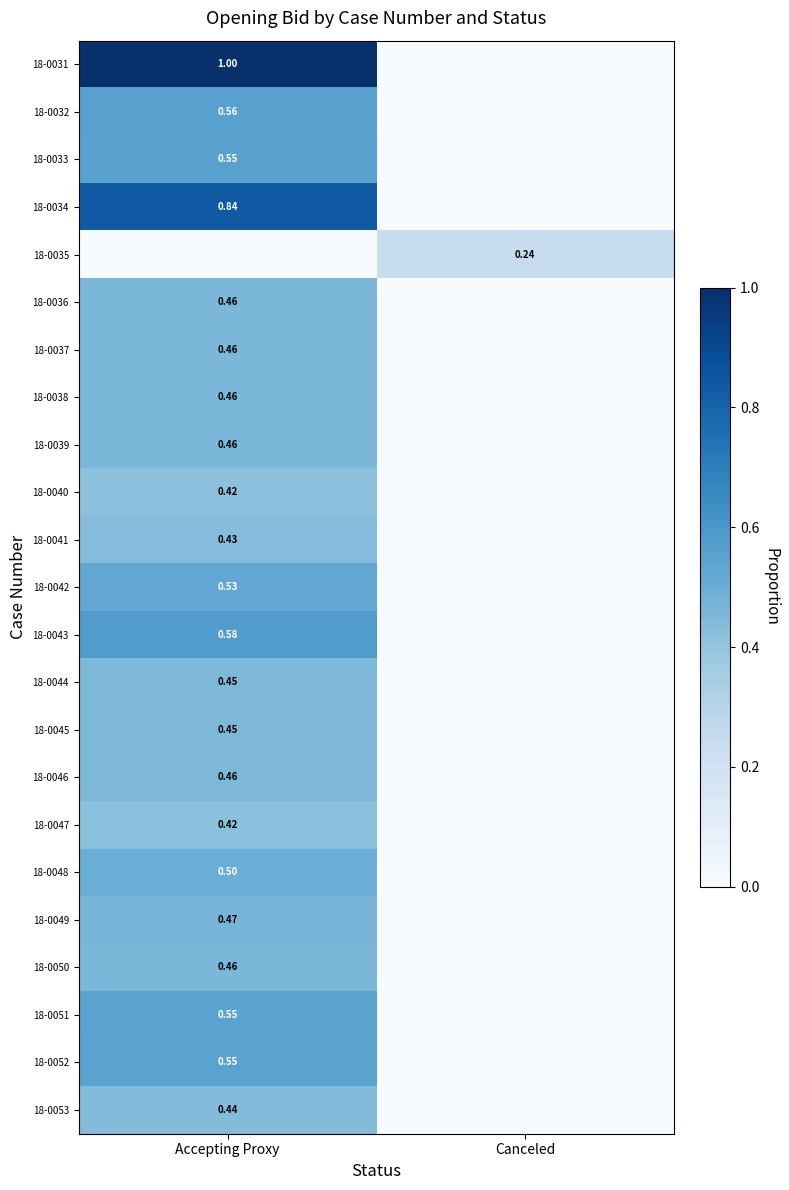

Is the value of 18-0052 at Accepting Proxy greater than the value of 18-0034 at Accepting Proxy?

No